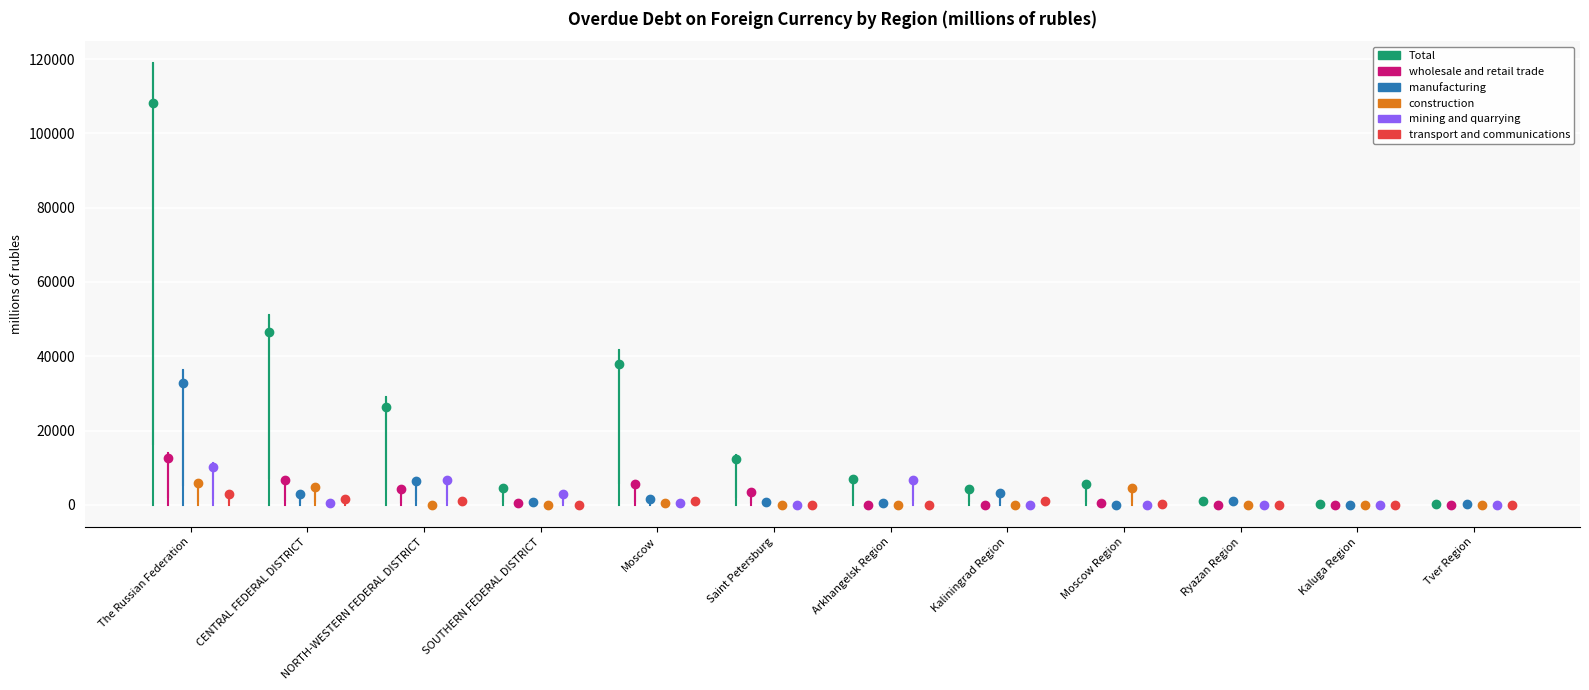

Count the number of data series in this chart.

6